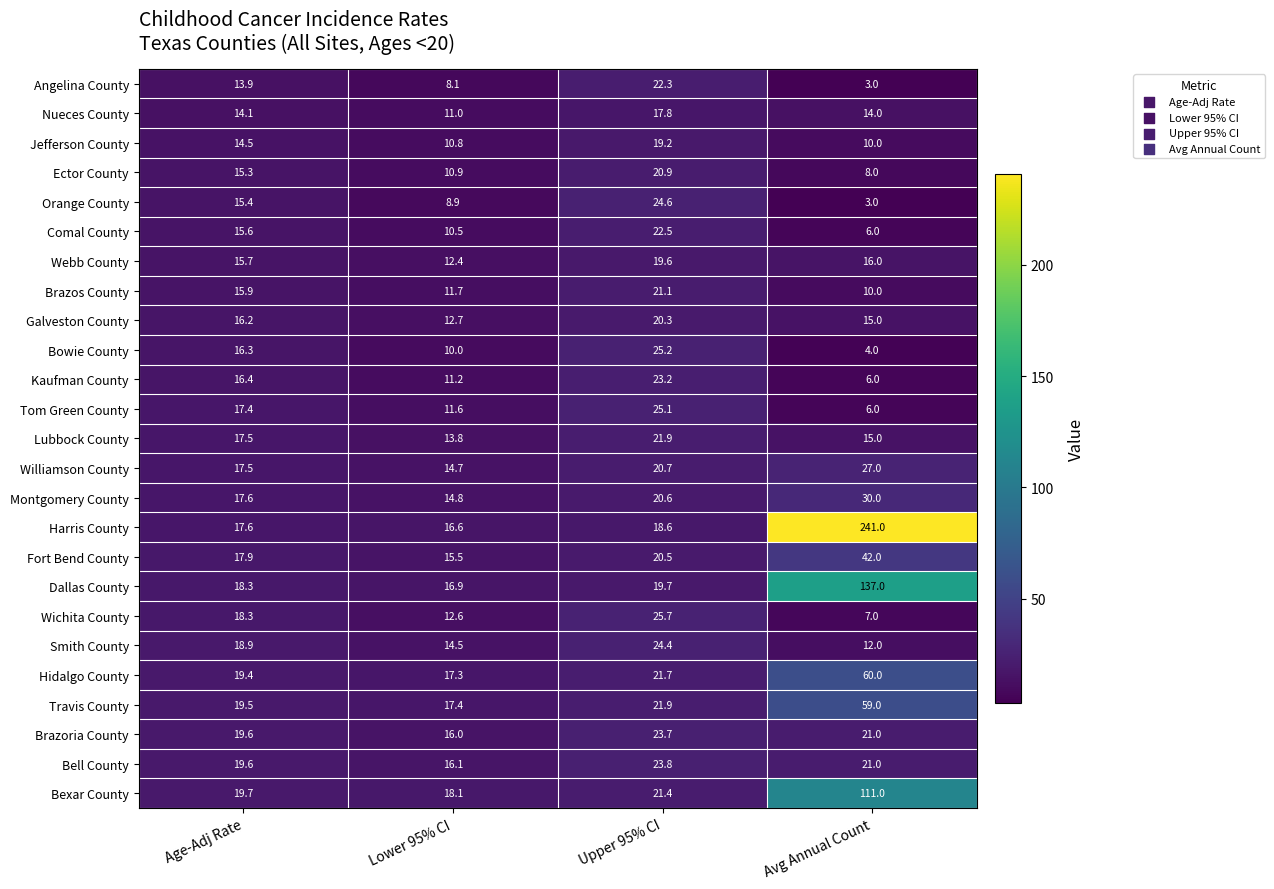

How many categories are shown in the chart?

4